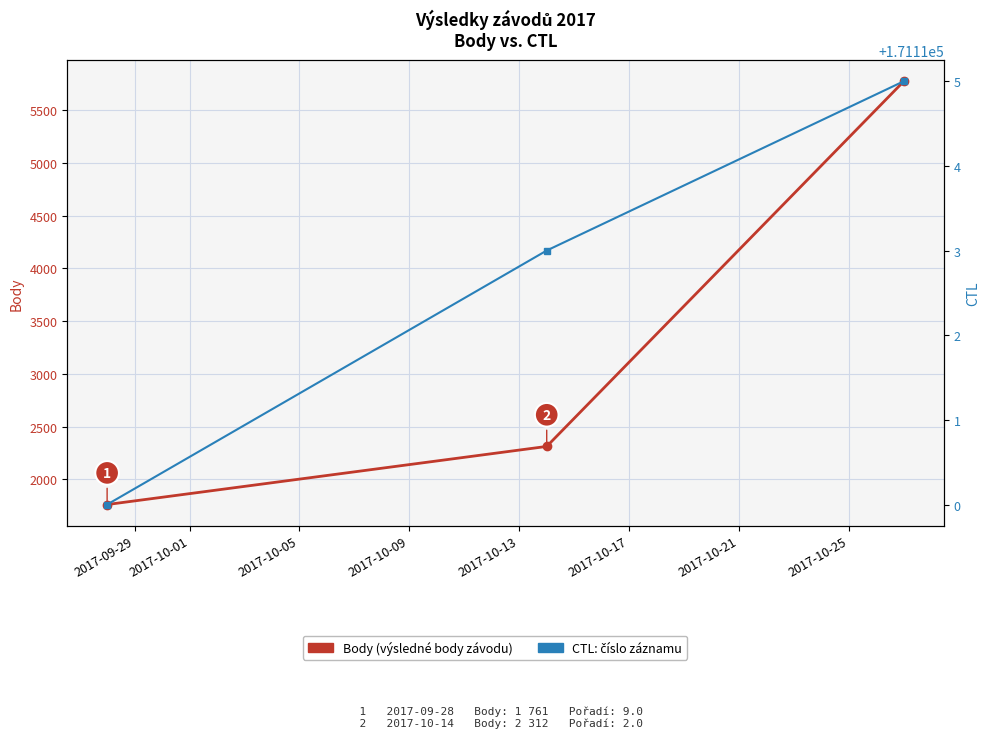

Is the value of Body at 2017-10-05 greater than the value of CTL at 2017-10-05?

No